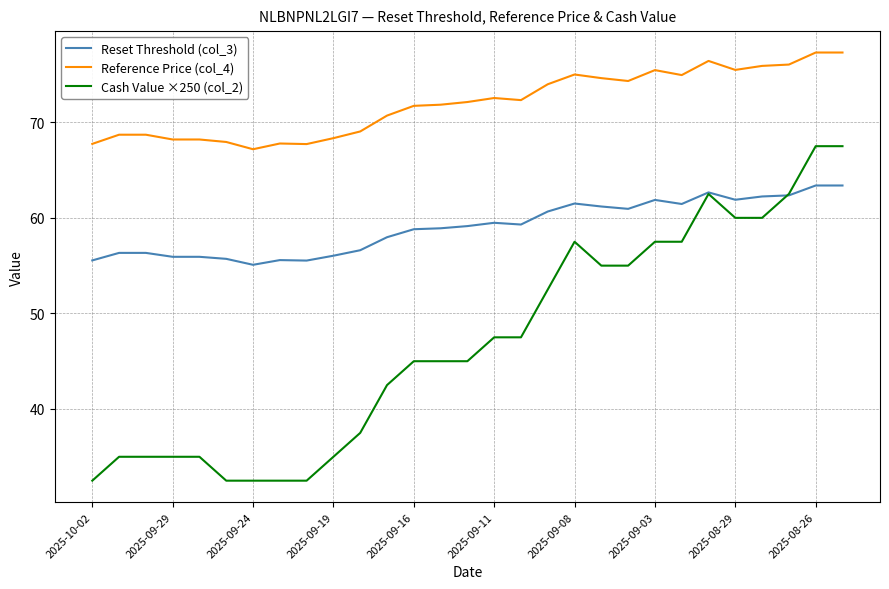

What are all the series names shown in the legend?

Reset Threshold (col_3), Reference Price (col_4), Cash Value ×250 (col_2)